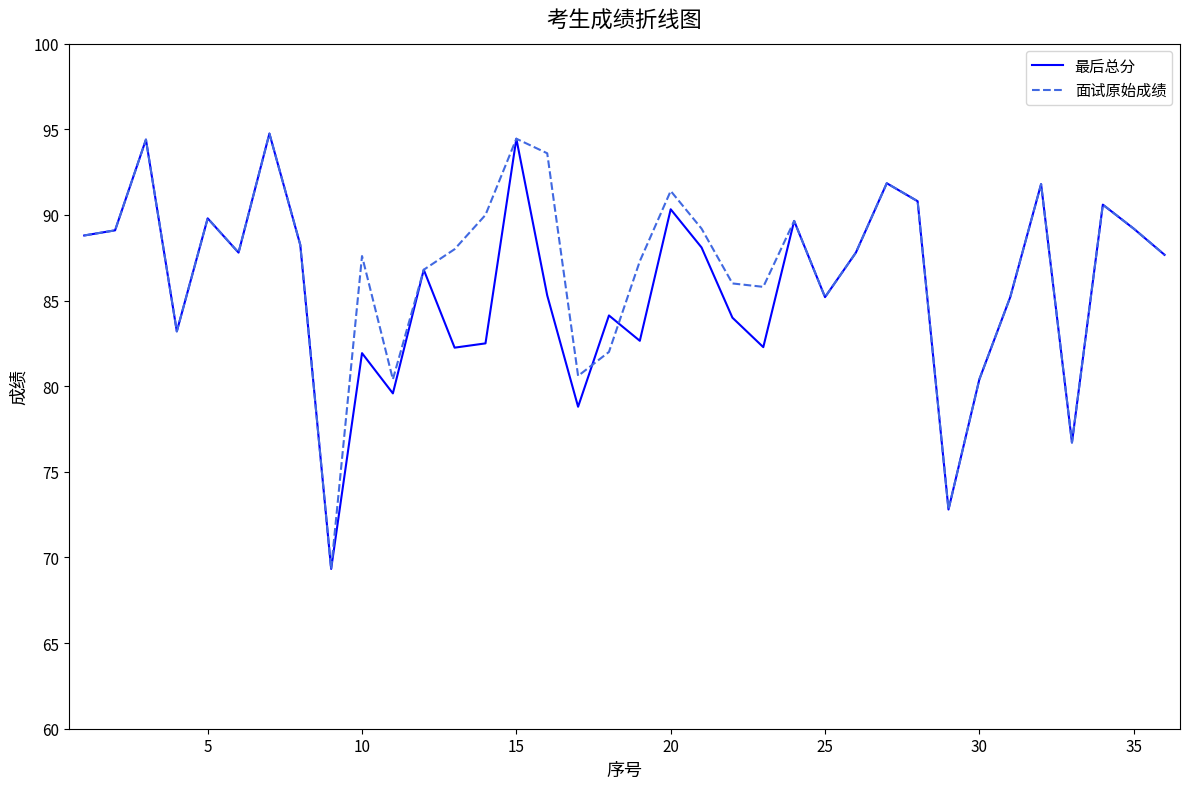

What is the maximum value shown in the chart?

94.8